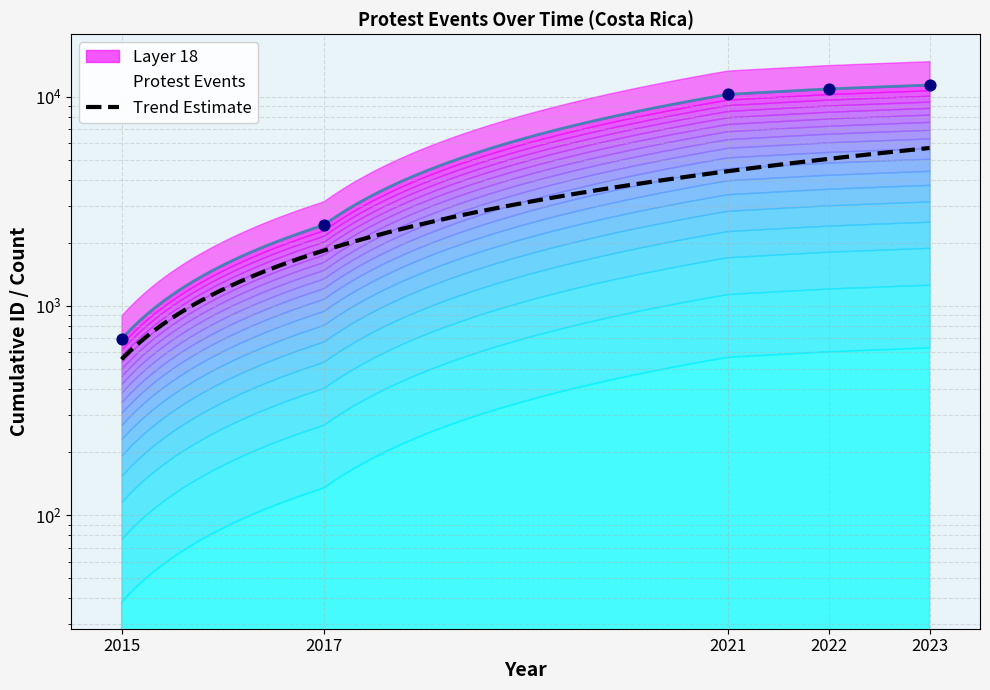

What is the change in value from 2017 to 2022?

+8460